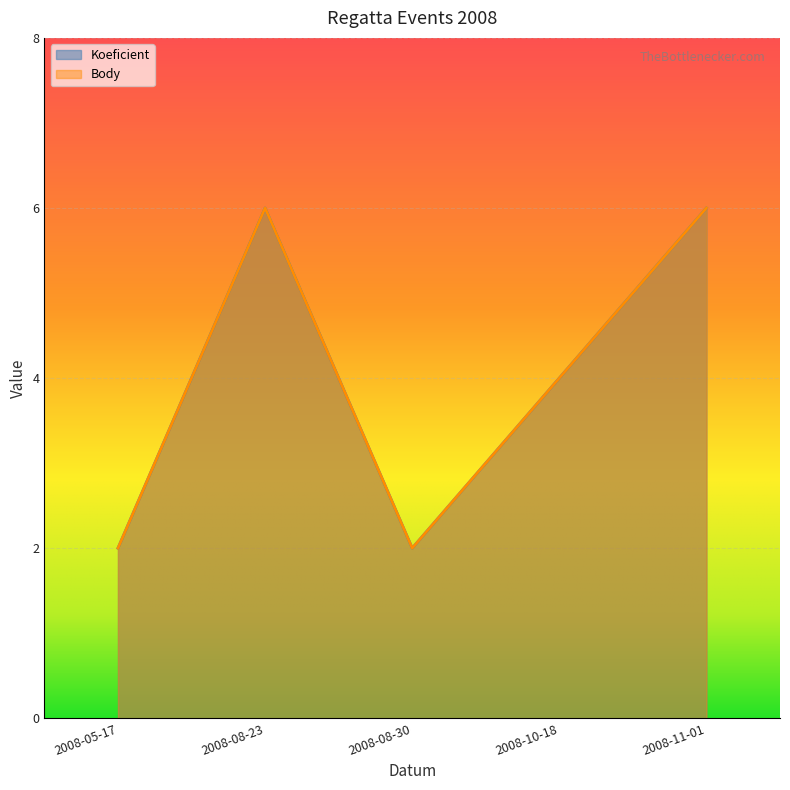

In Body, how many points are higher than both neighbors (excluding endpoints)?

1